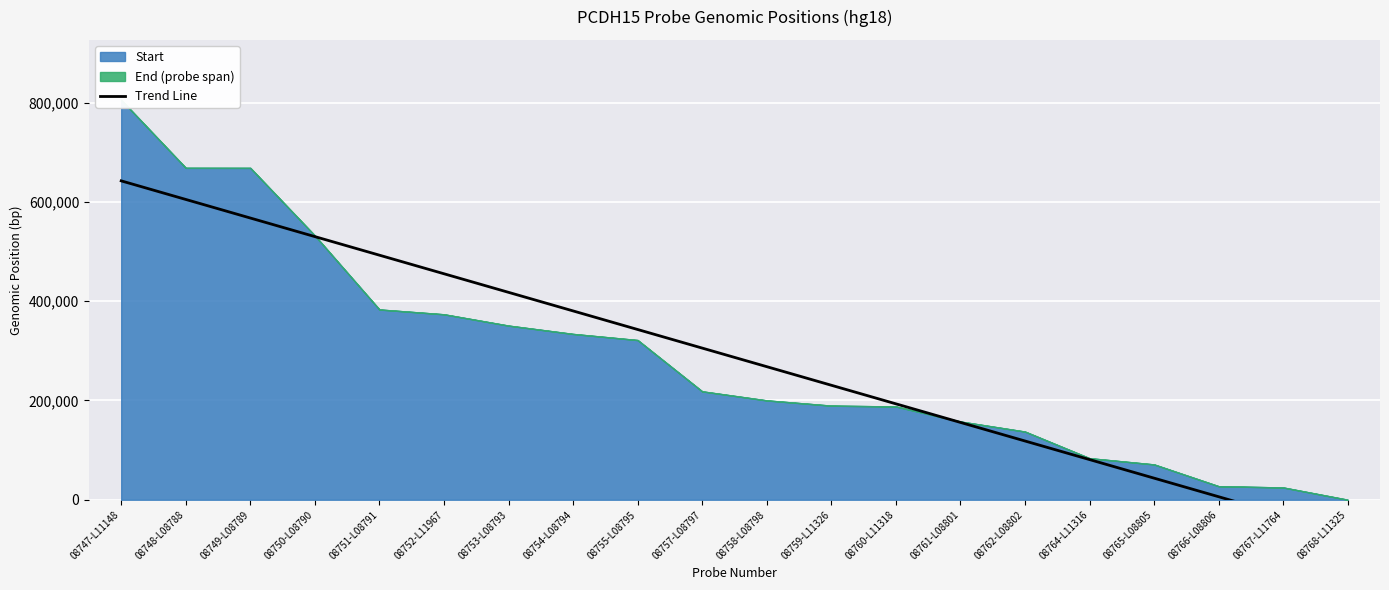

True or false: the data shows 530114.7 at 08750-L08790.

True